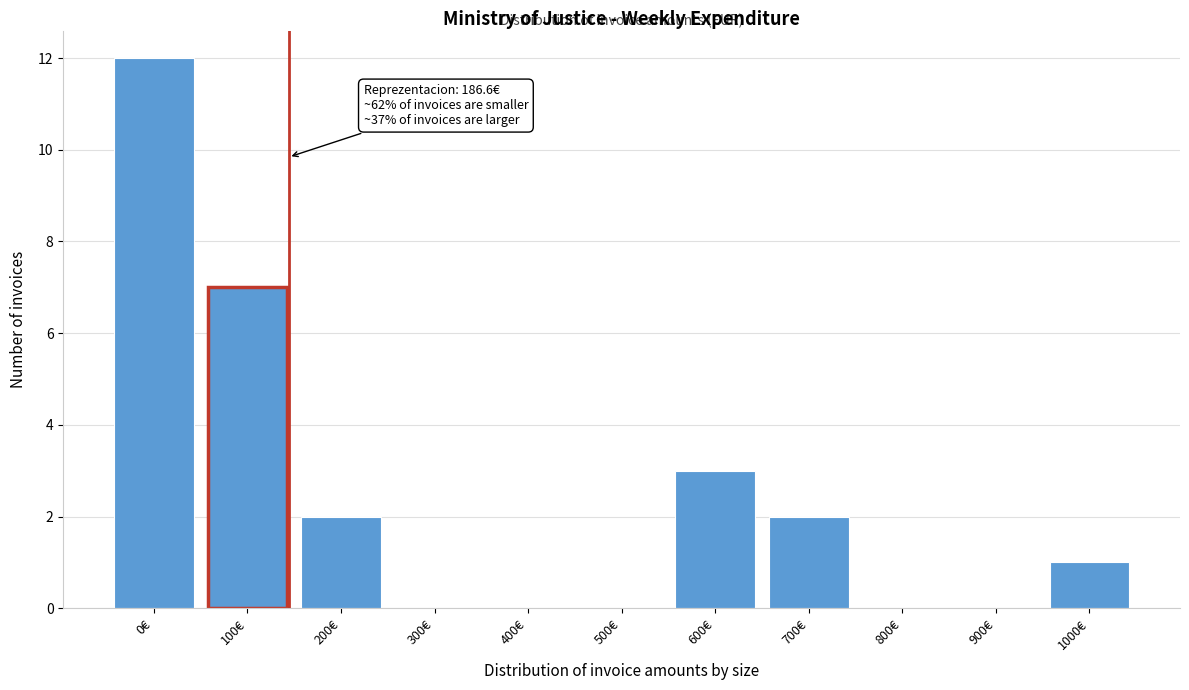

Reading left to right, what are all the values shown in this chart?

0€=12	100€=7	200€=2	300€=0	400€=0	500€=0	600€=3	700€=2	800€=0	900€=0	1000€=1